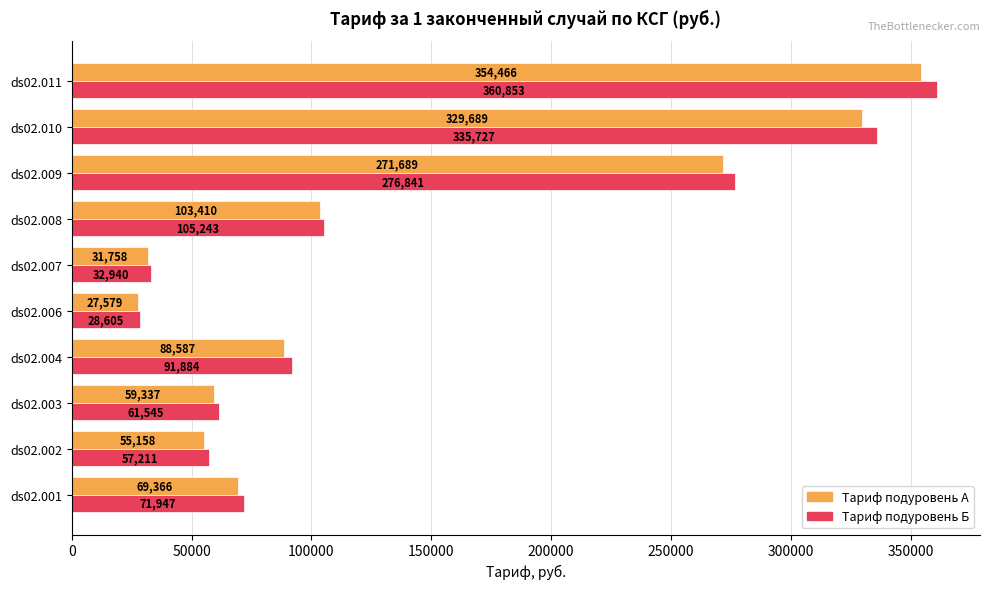

How many data points in Тариф подуровень Б are less than 91883?

5